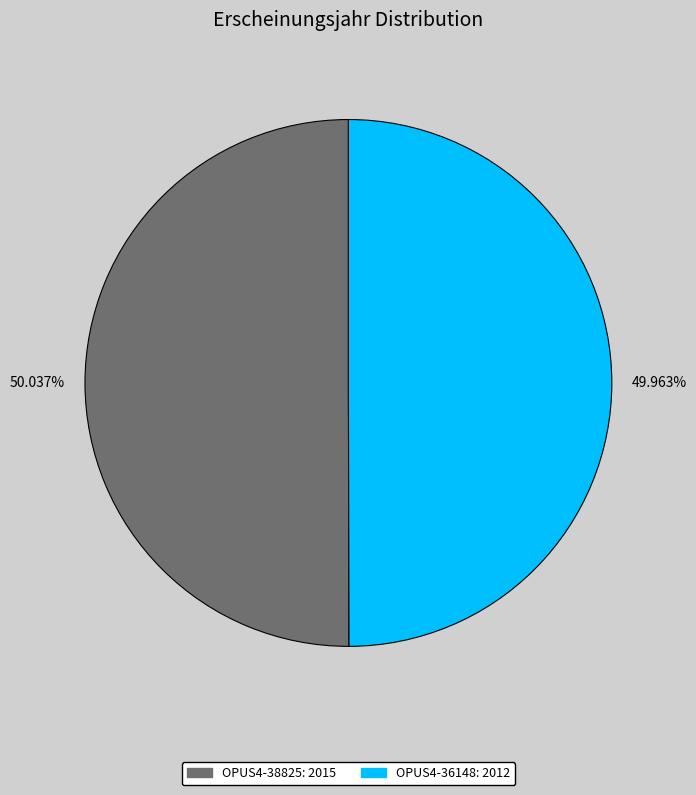

How many segments does this pie chart have?

2